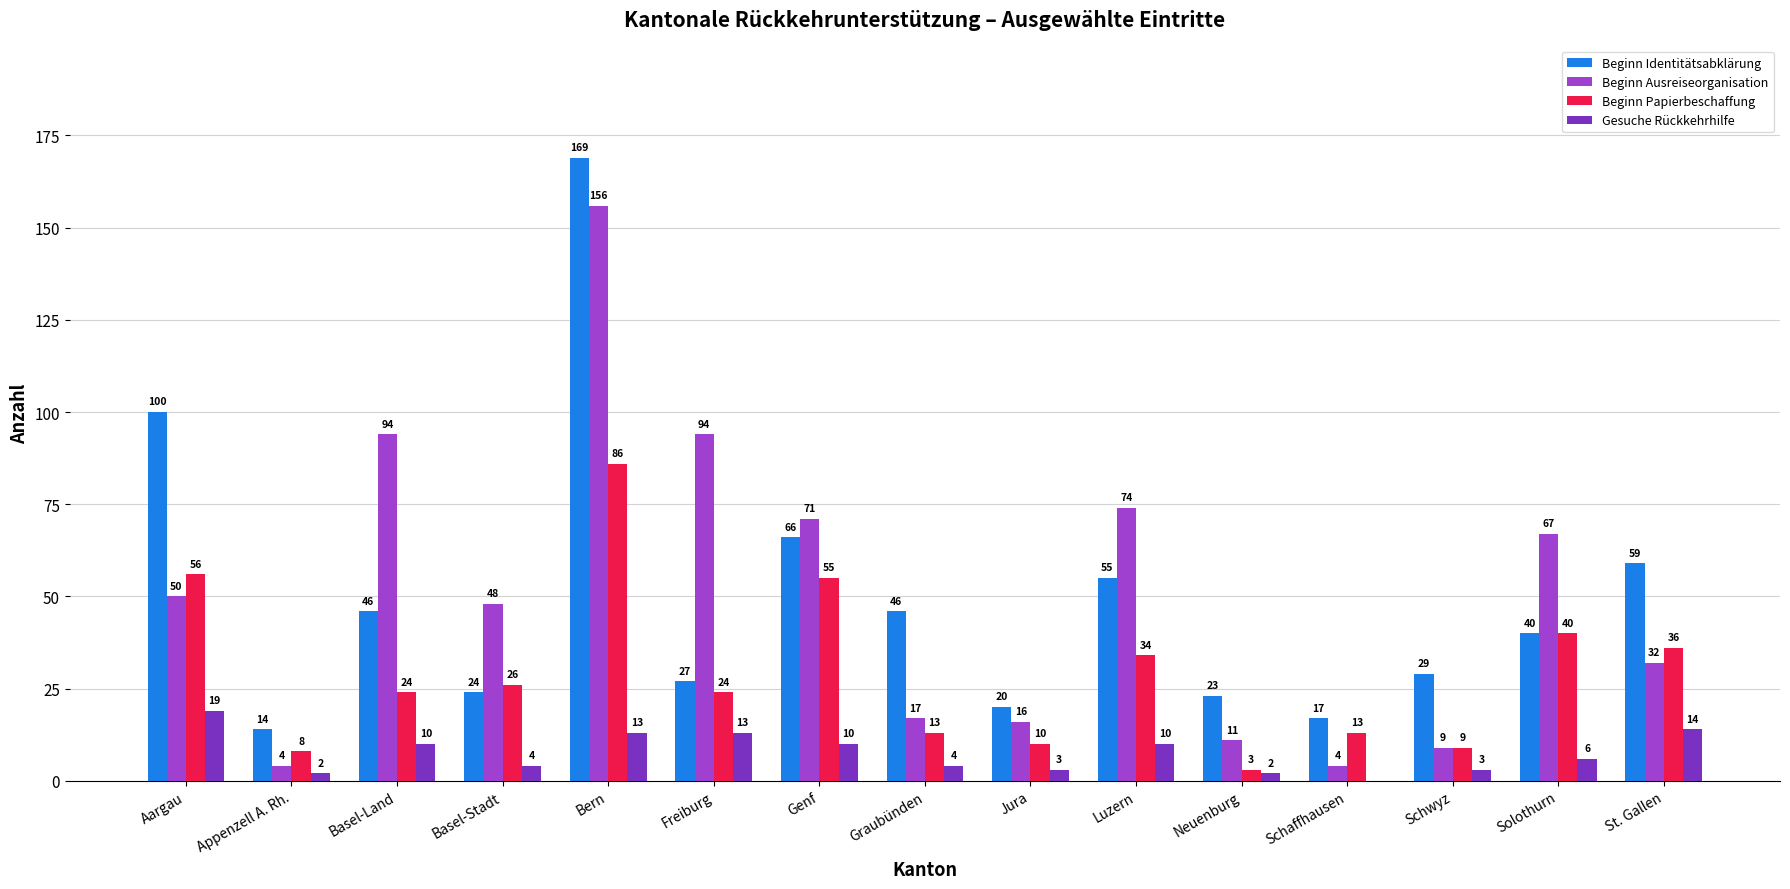

Count the number of categories in the chart.

15